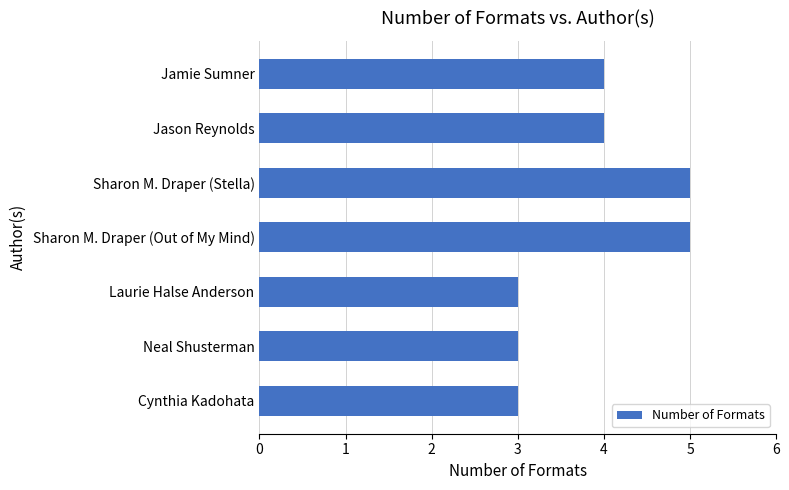

What is the greatest value displayed?

5